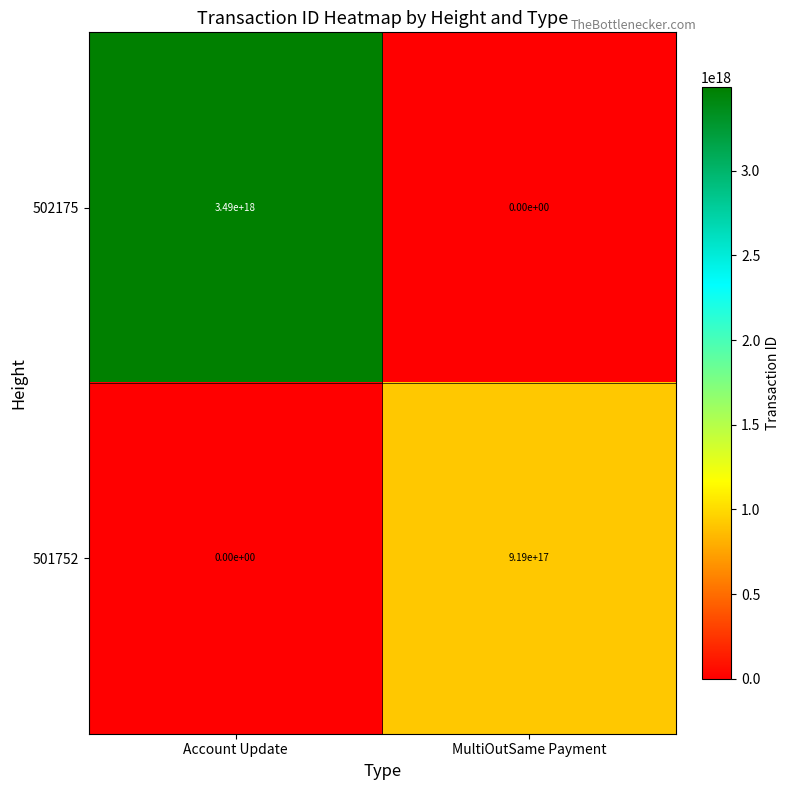

At which category is the sum across all series the highest?

Account Update